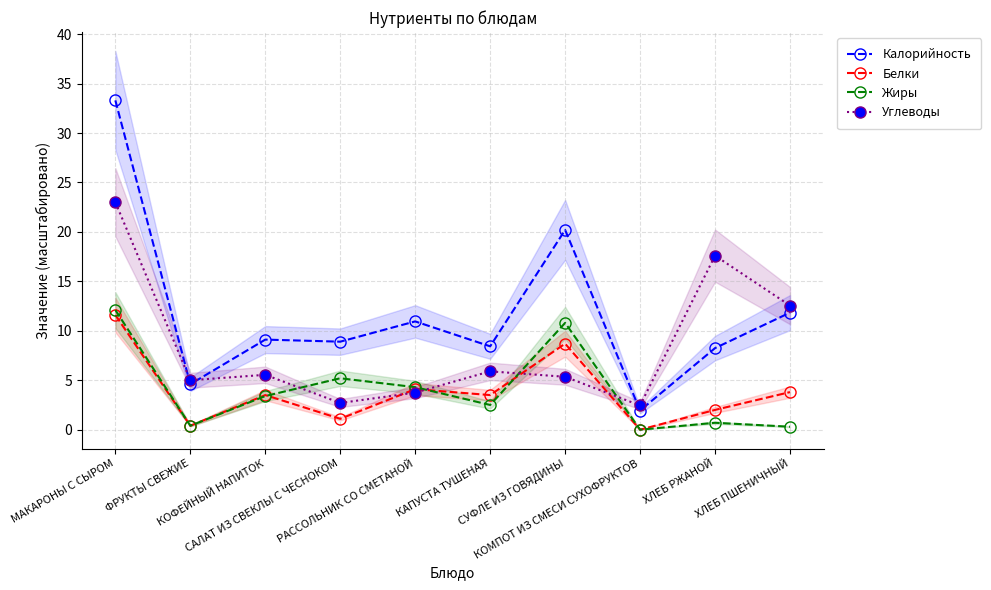

What is the difference between the maximum and second lowest values in the Углеводы series?

20.3